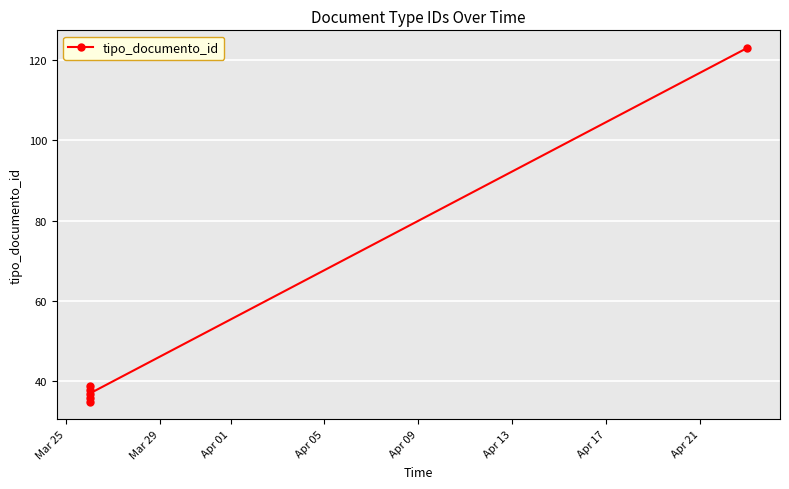

How many values exceed 38?

2